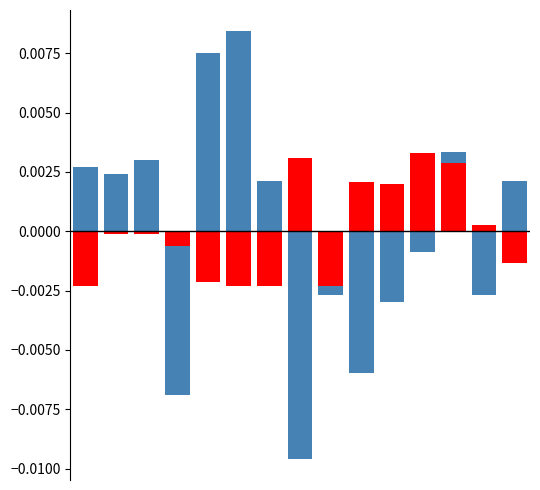

Does the chart contain any negative values?

Yes